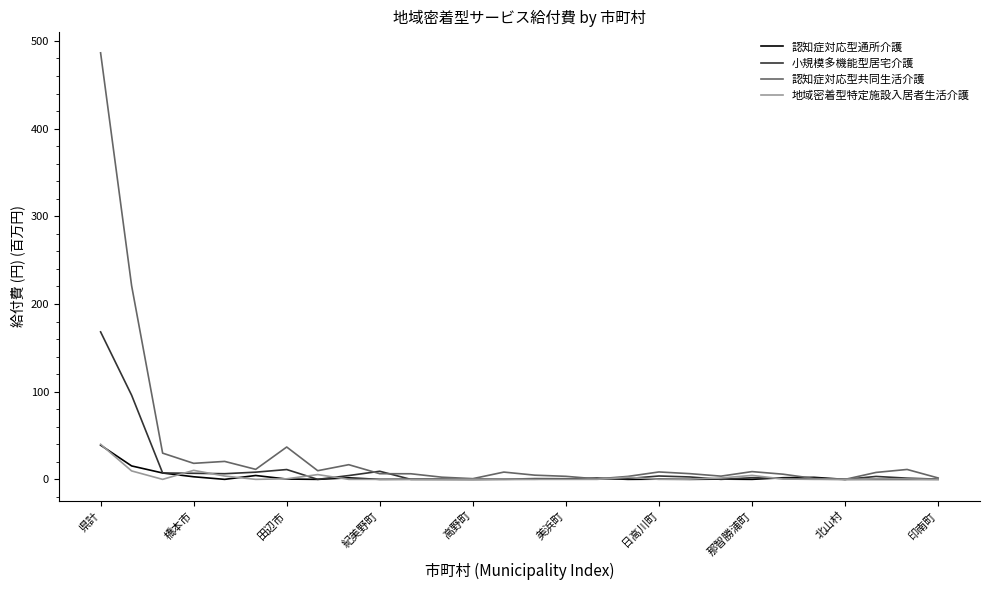

Which series has the largest total across all categories?

認知症対応型共同生活介護